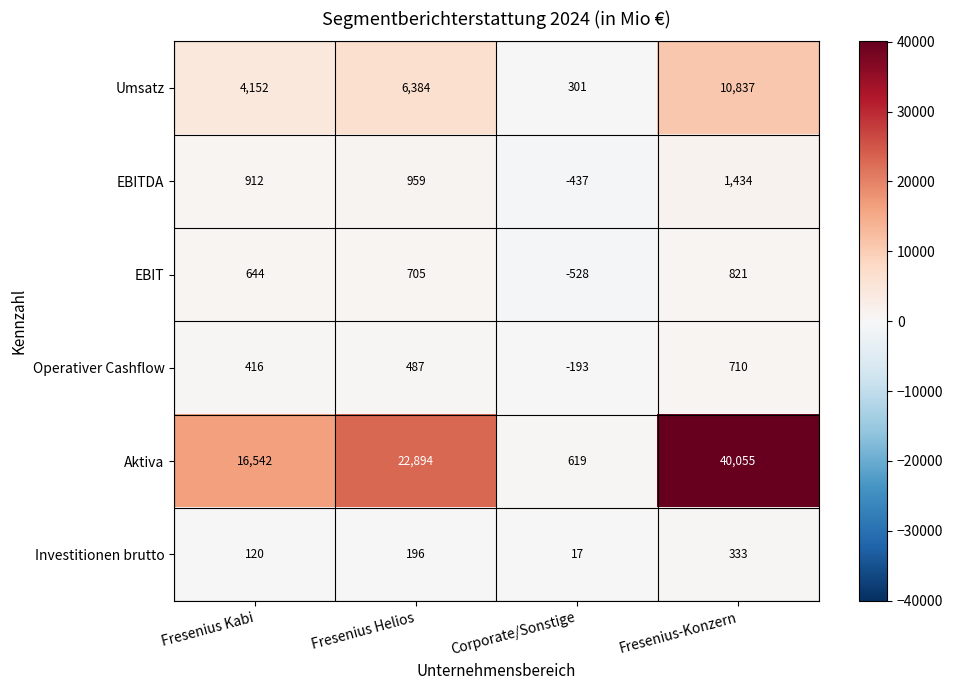

Rank the series by their maximum value, from highest to lowest.

Aktiva, Umsatz, EBITDA, EBIT, Operativer Cashflow, Investitionen brutto